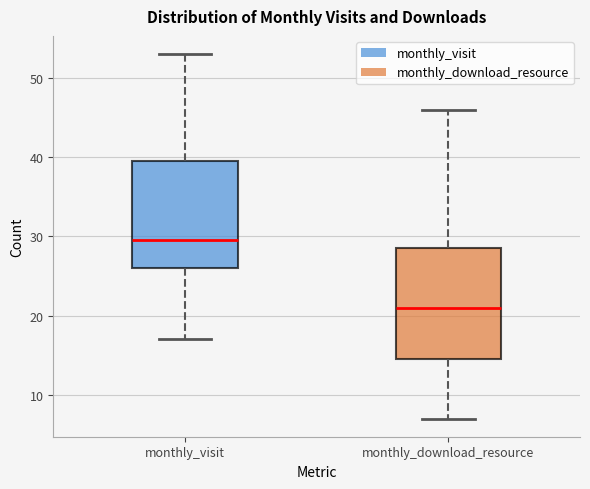

Reading left to right, transcribe this box plot: for each box, give where its median line is, the range the box spans, and where its two whiskers end, as read against the y-axis. The values are not printed on the chart, so give them approximately, as read against the axis.

monthly_visit: median 30, box 26 to 40, whiskers 17 to 53
monthly_download_resource: median 21, box 15 to 29, whiskers 7 to 46